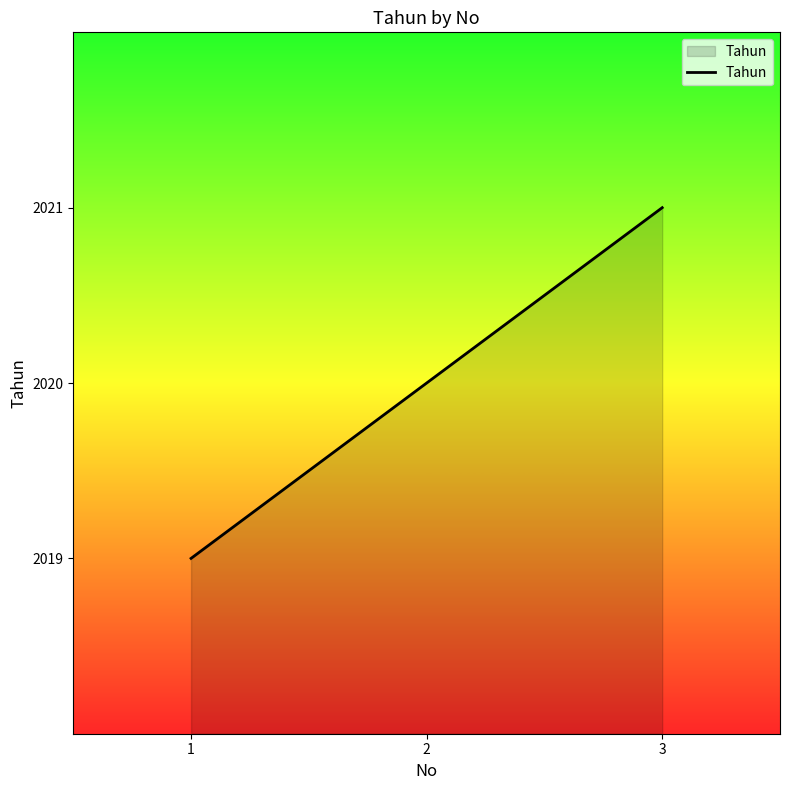

Does the chart have visible grid lines?

No